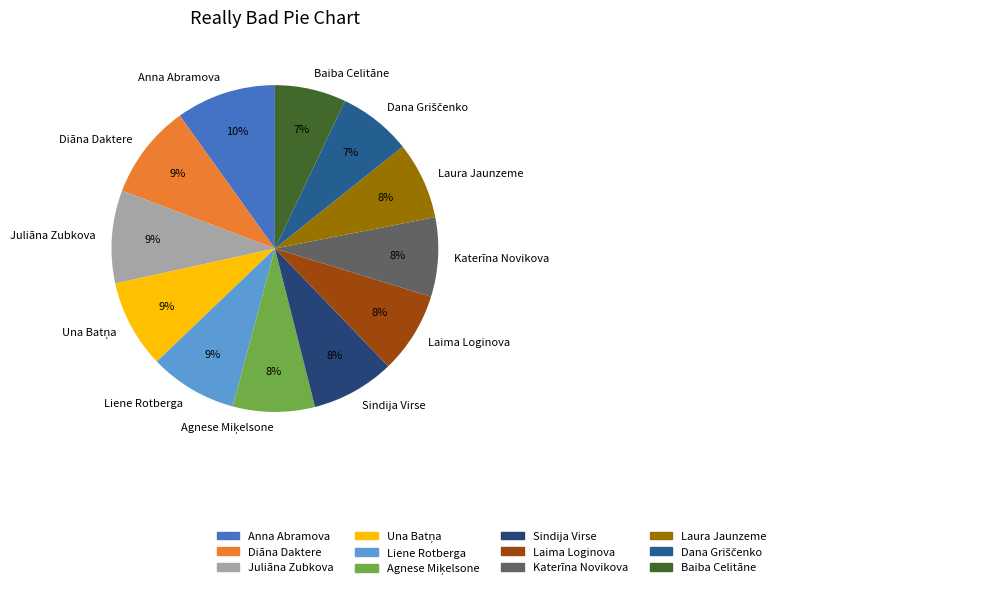

Which has a higher value, Liene Rotberga or Laima Loginova?

Liene Rotberga